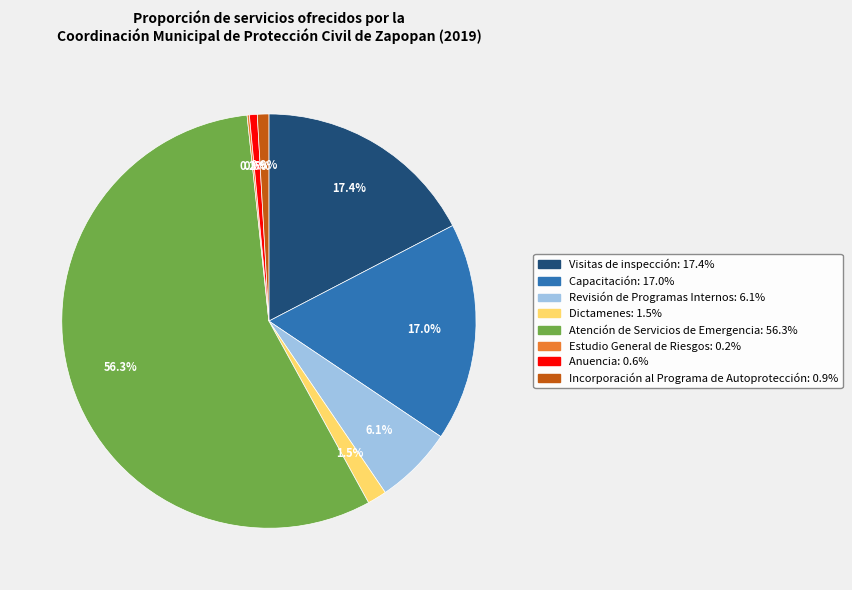

What is the largest slice in the pie chart?

Atención de Servicios de Emergencia